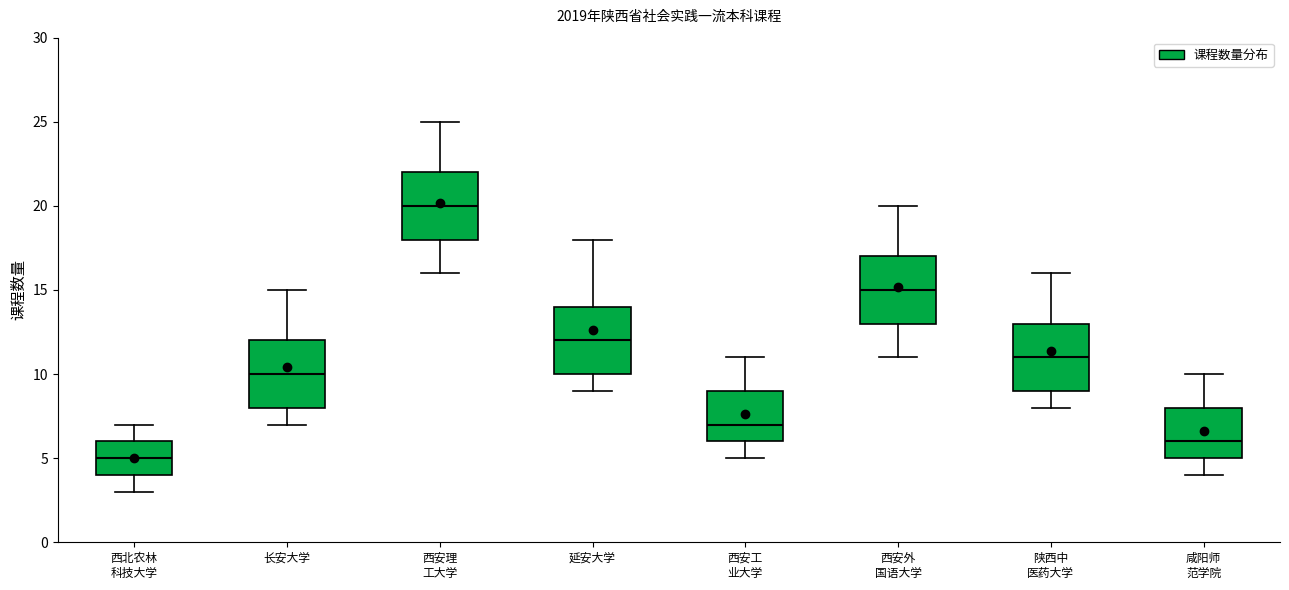

Which box has the highest median line?

西安理 工大学